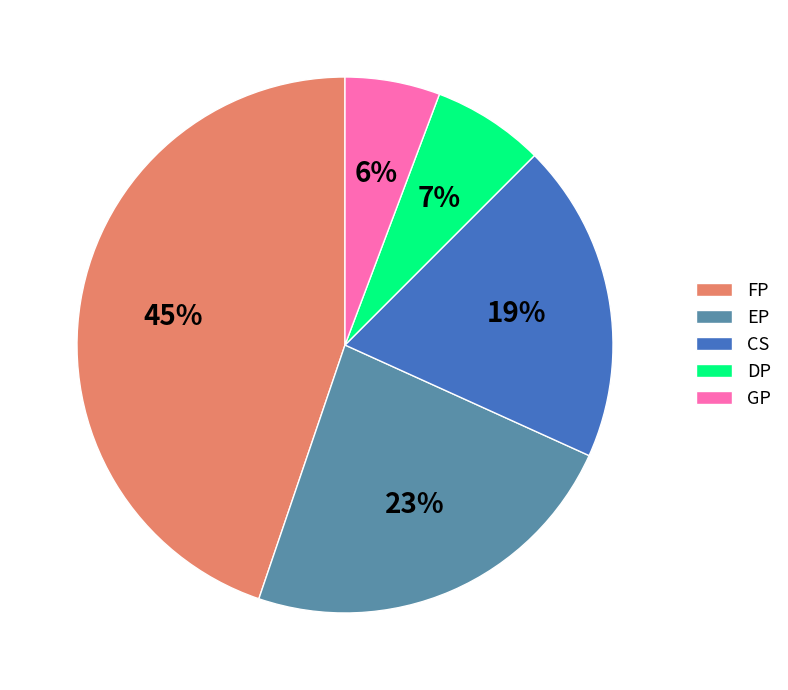

What percentage is the FP slice, to the nearest percent?

45%